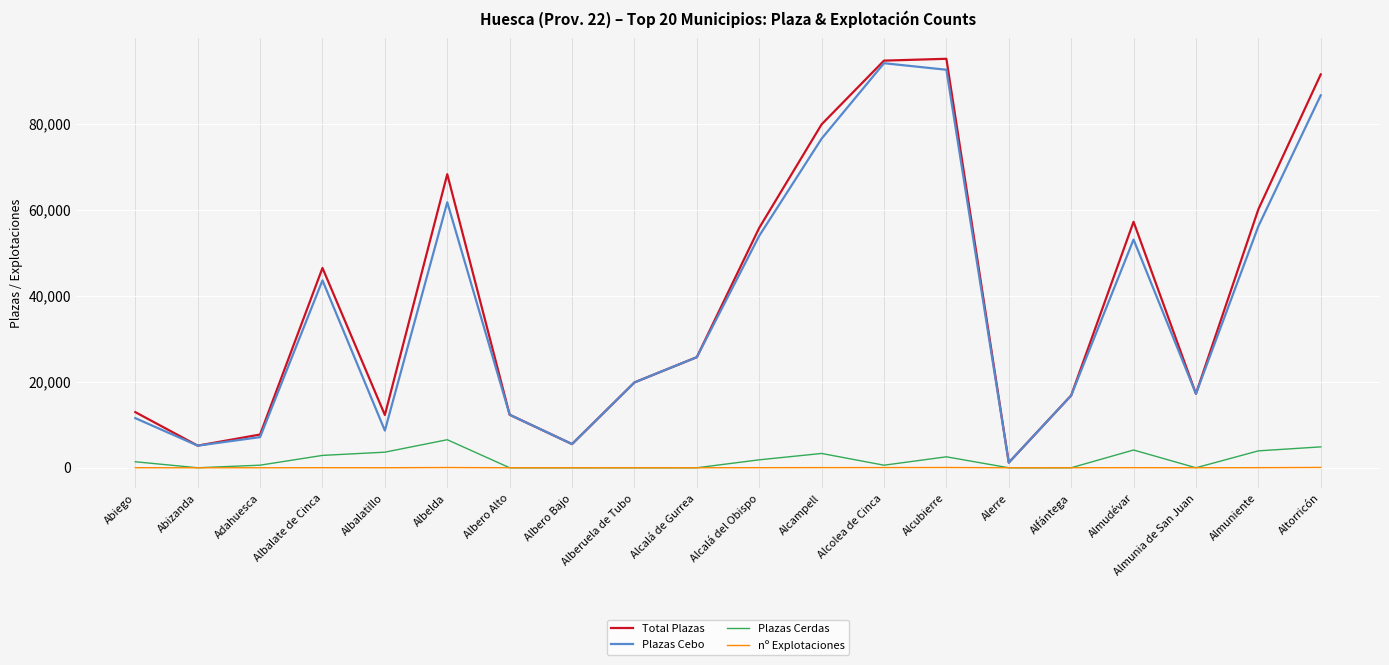

Which series has the widest spread of values?

Total Plazas